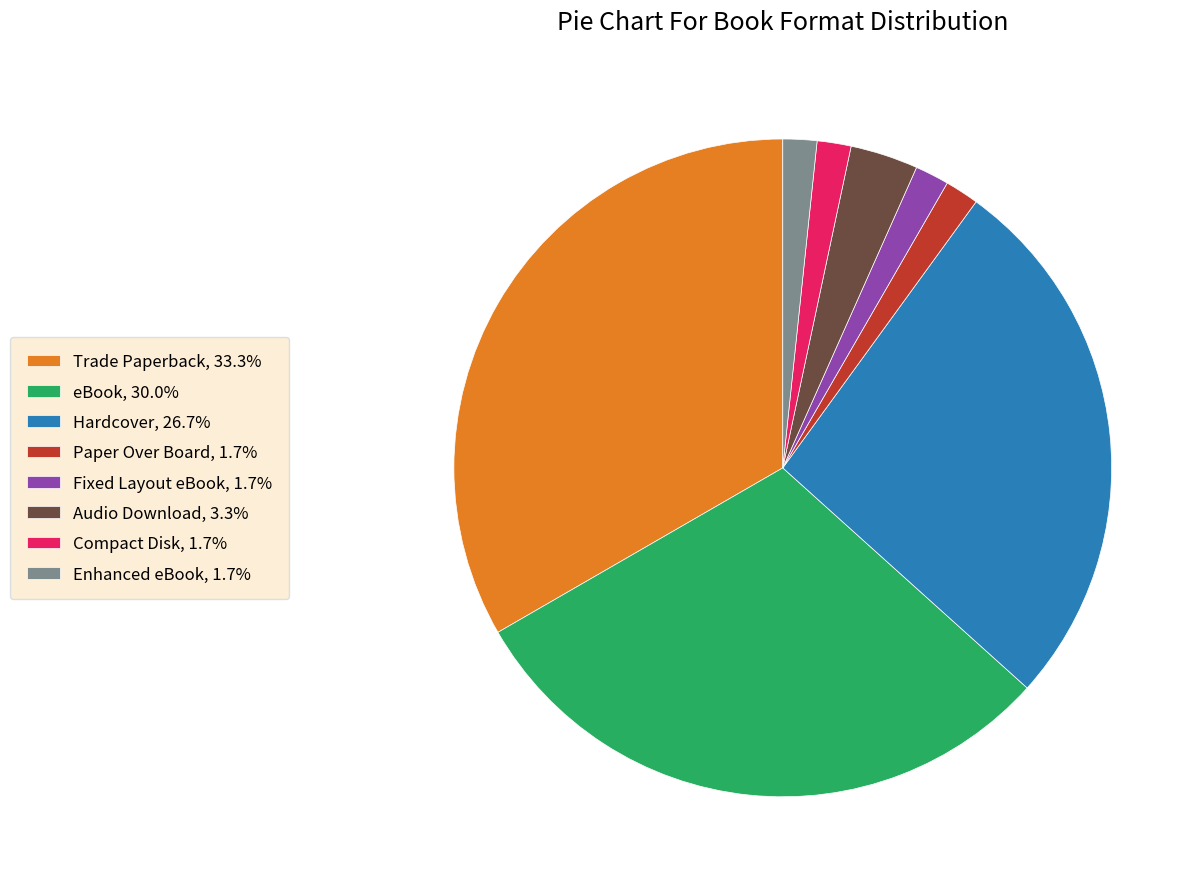

Do Audio Download, 3.3% and Trade Paperback, 33.3% together represent more than half of the pie?

No